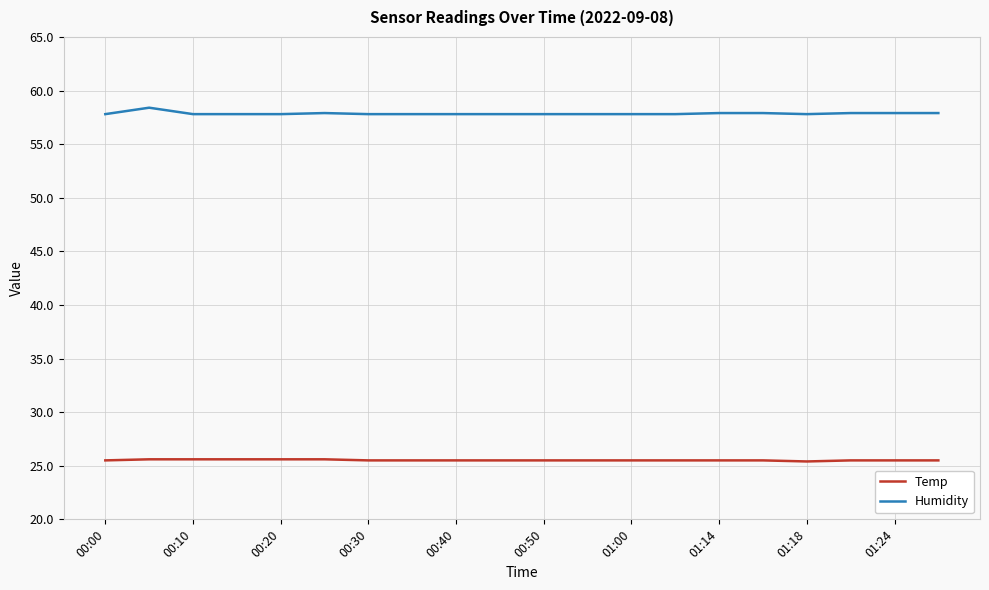

List the series in order of their overall mean, lowest first.

Temp, Humidity